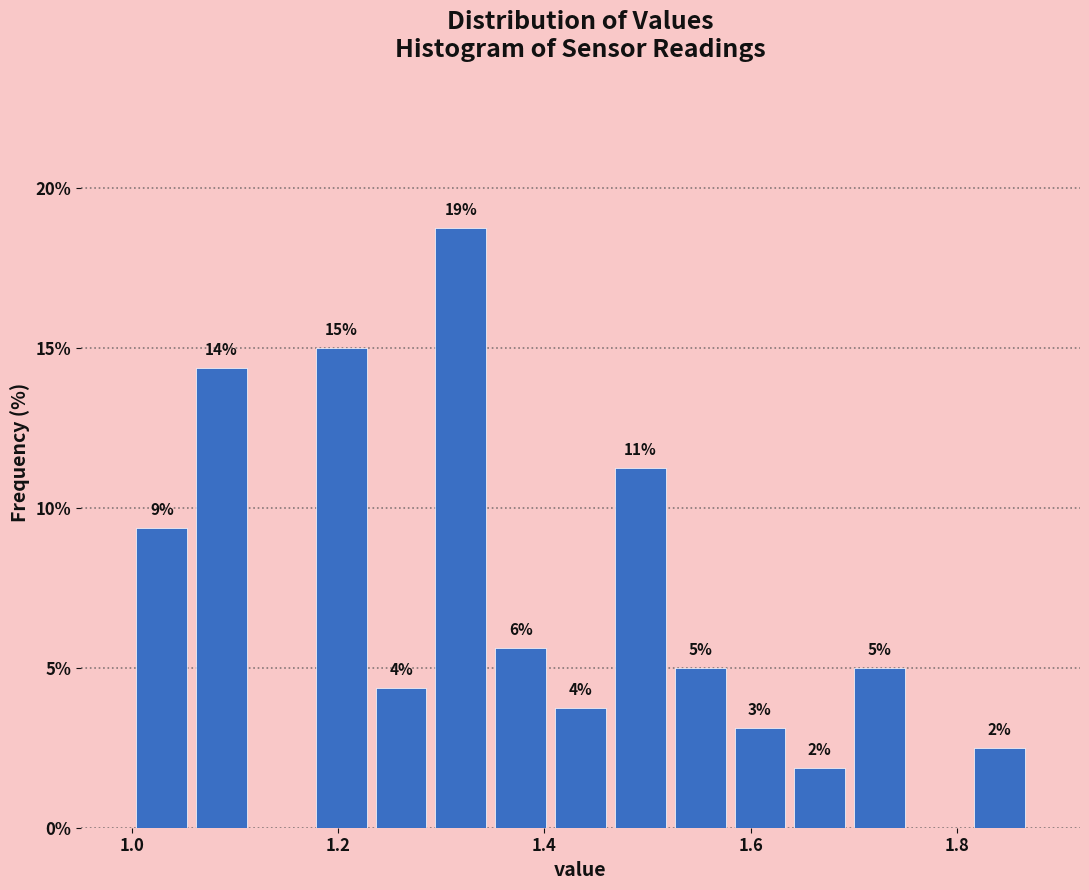

Read against the x-axis, roughly where is the centre of the tallest bar?

1.32